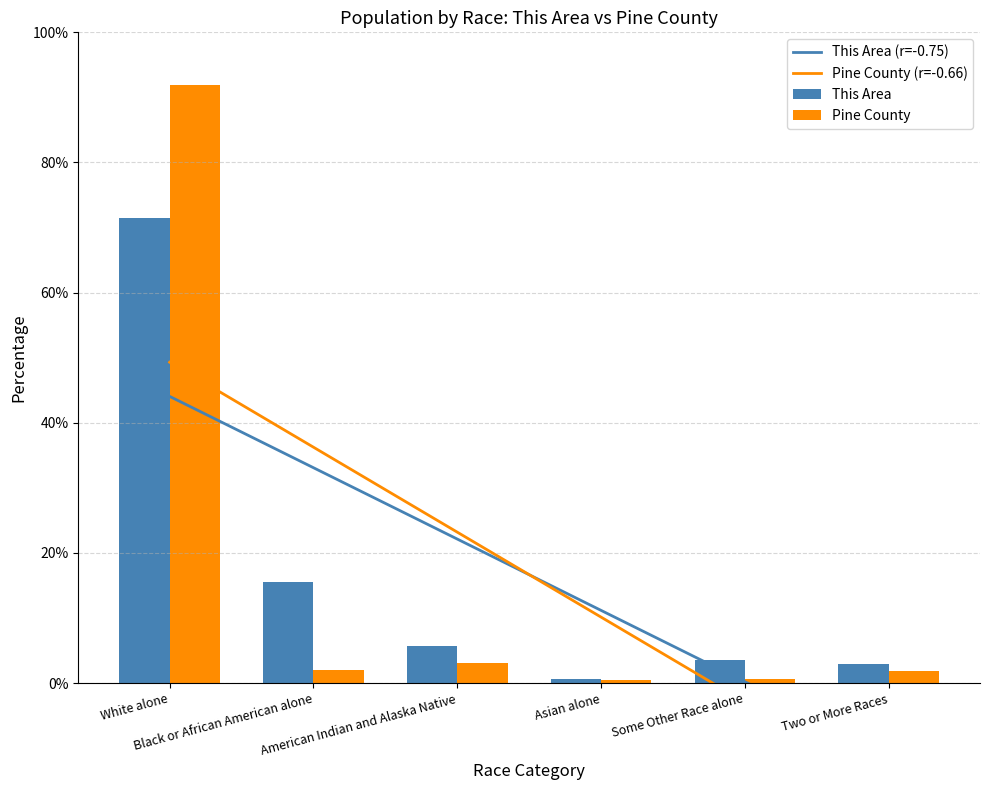

Which category has the highest value in the Pine County (r=-0.66) series?

White alone